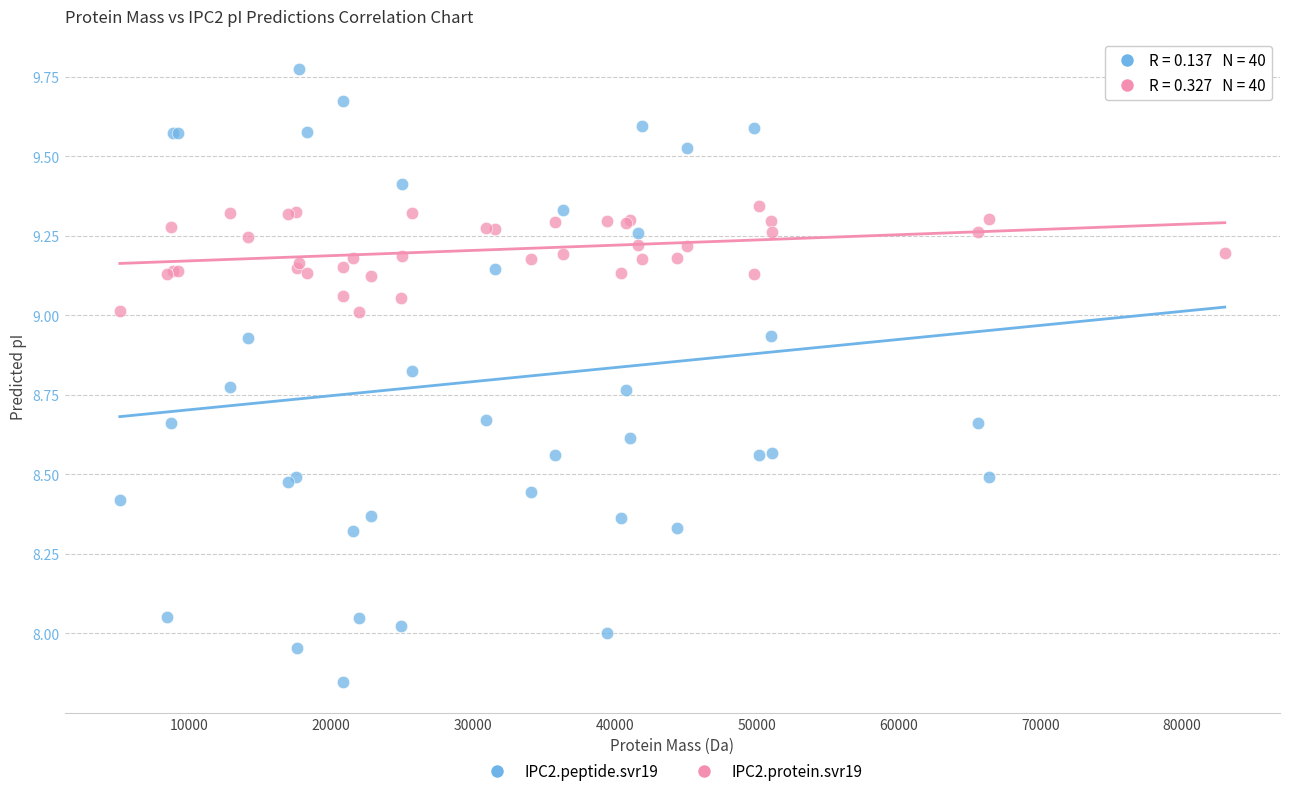

Which series contains the lowest Y value?

IPC2.peptide.svr19